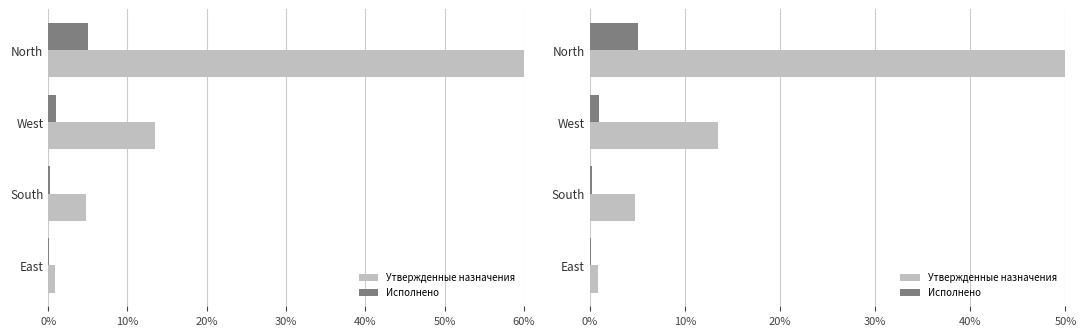

At 20%, list the series in order from smallest to largest.

Исполнено, Утвержденные назначения